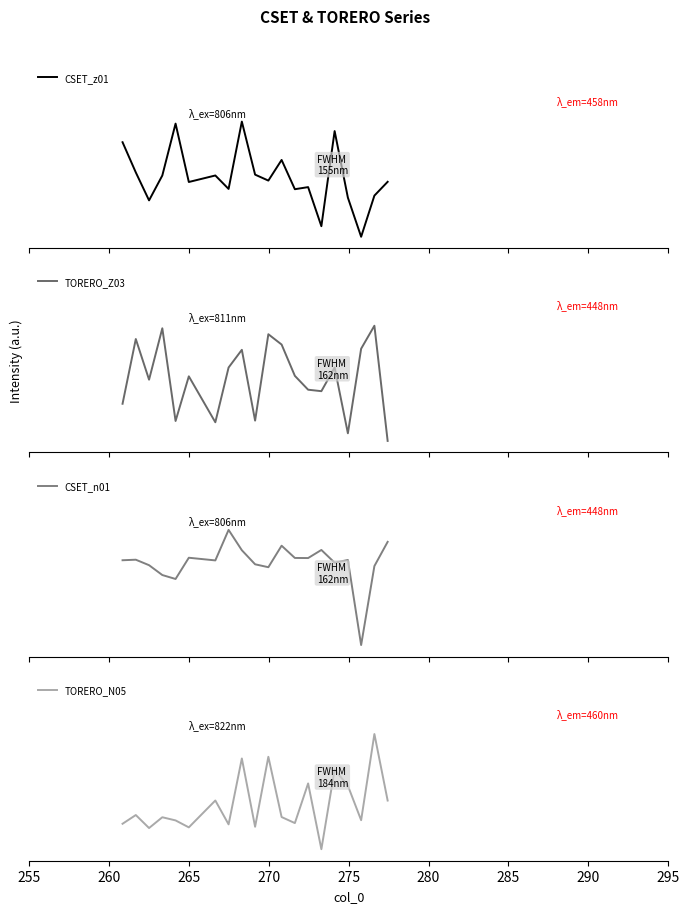

How many lines are shown in the chart?

4